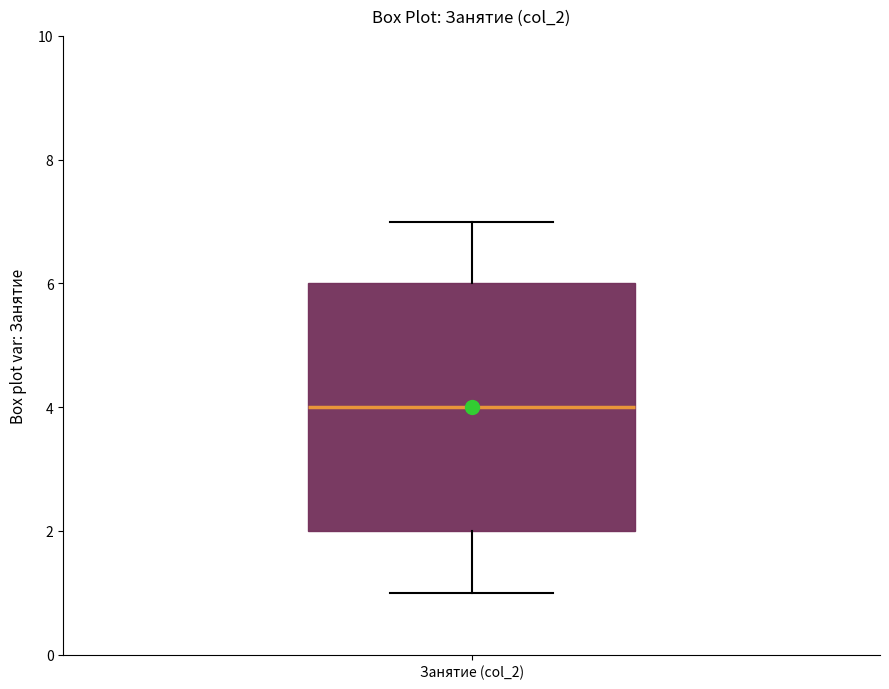

Where does the median line of the box for Занятие (col_2) sit on the y-axis? The values are not printed on the chart, so give them approximately, as read against the axis.

4